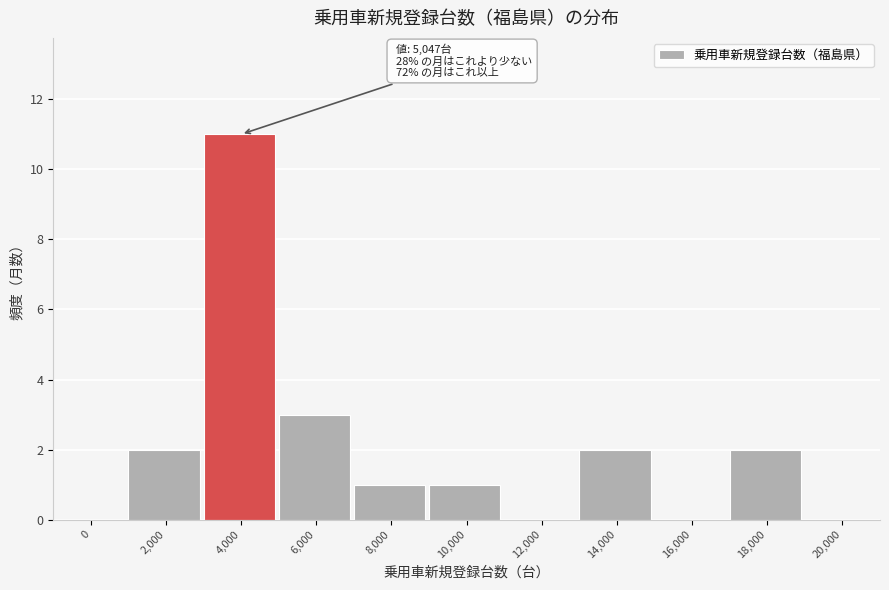

Reading left to right, what are all the values shown in this chart?

0=0	2,000=2	4,000=11	6,000=3	8,000=1	10,000=1	12,000=0	14,000=2	16,000=0	18,000=2	20,000=0